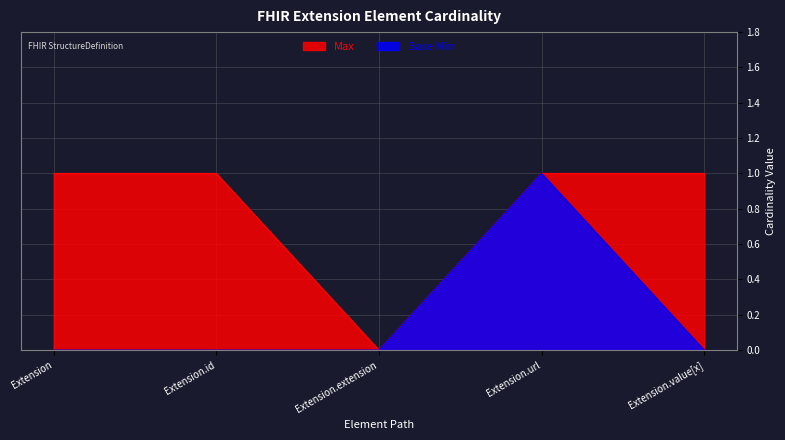

At which label is Base Min closest to 0?

Extension